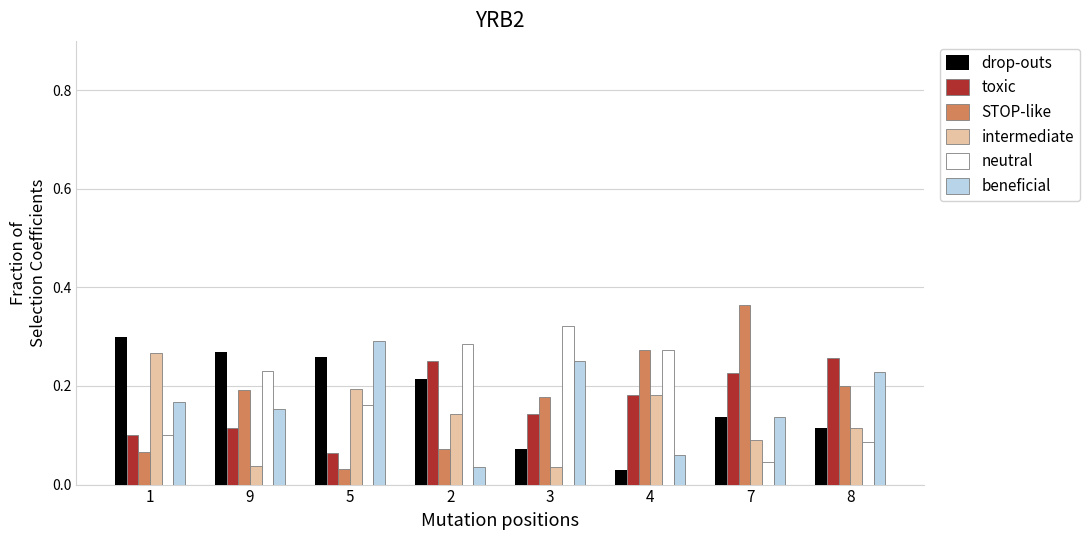

What is the total value across all series at 3?

1.0